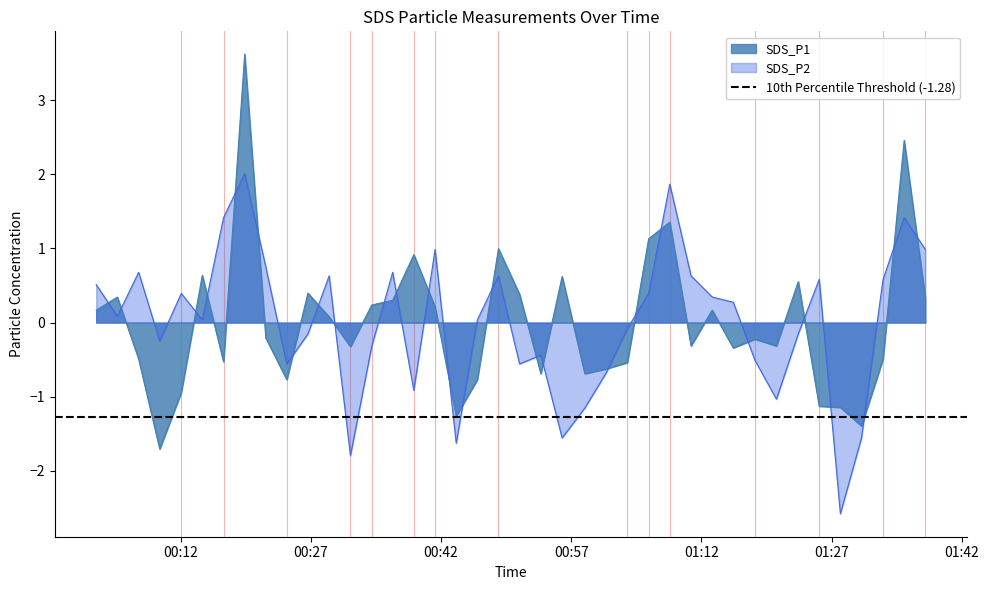

True or false: SDS_P2 and SDS_P1 cross at least once.

True